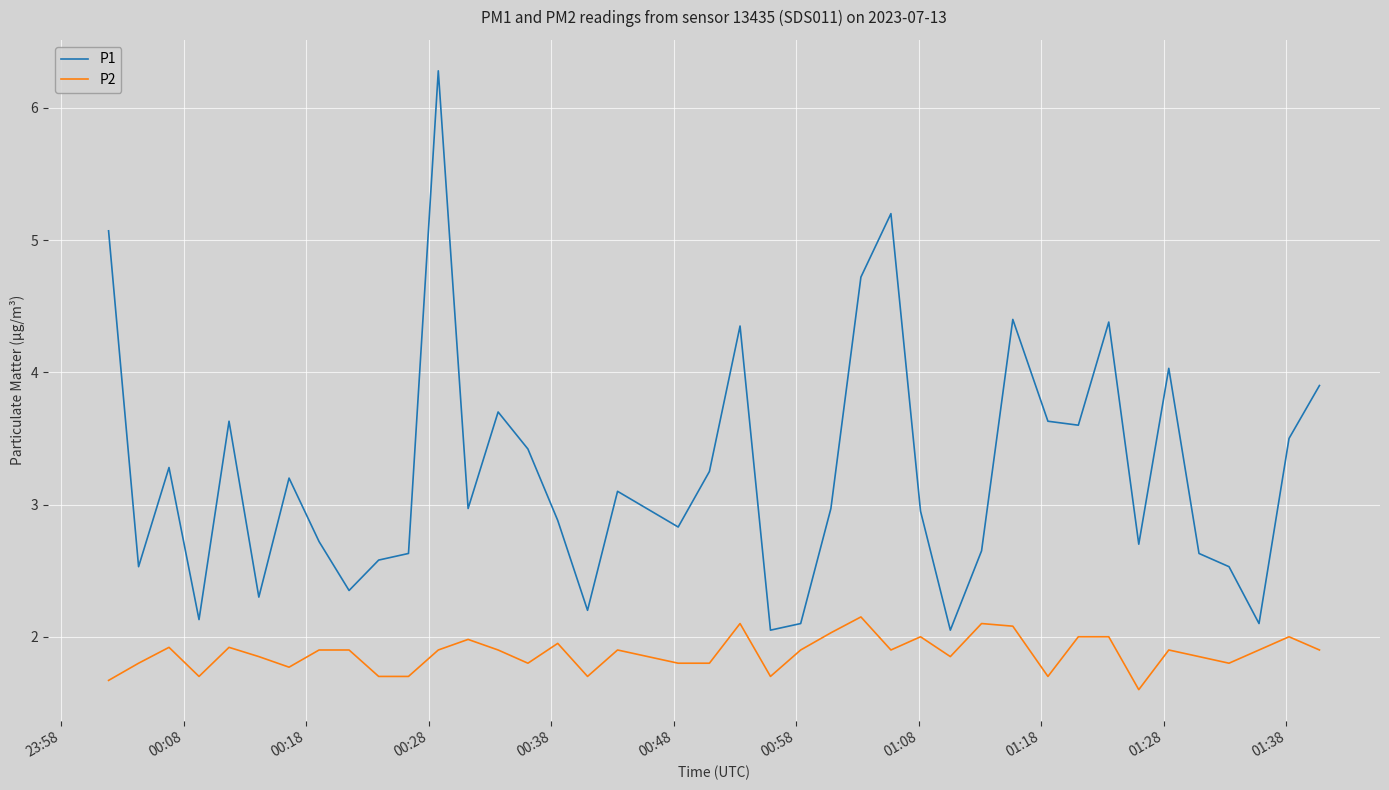

List the series in order of their peak value, highest first.

P1, P2